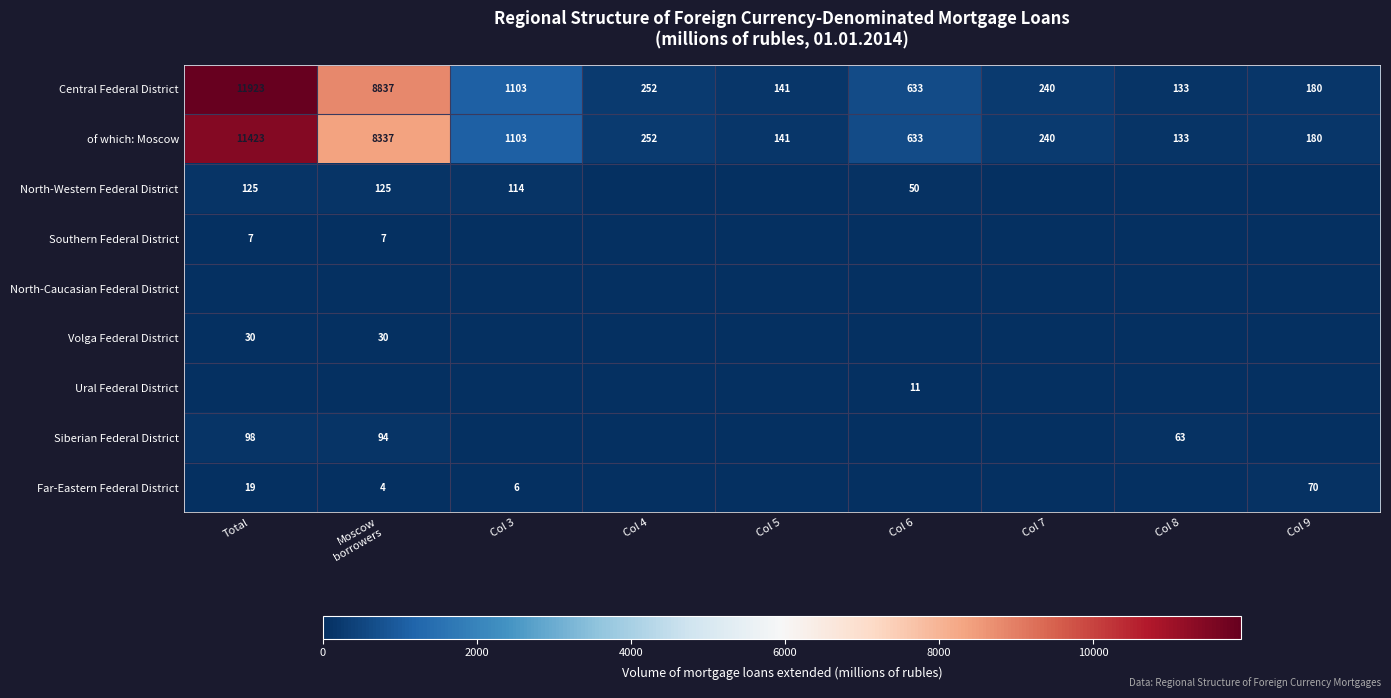

The value of Central Federal District at Total is 11923. True or false?

True